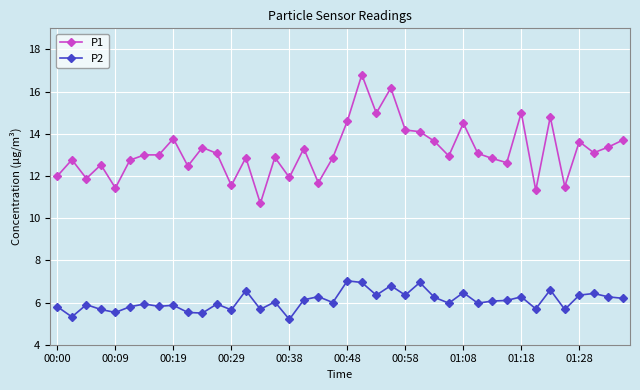

Which series has the largest total across all categories?

P1